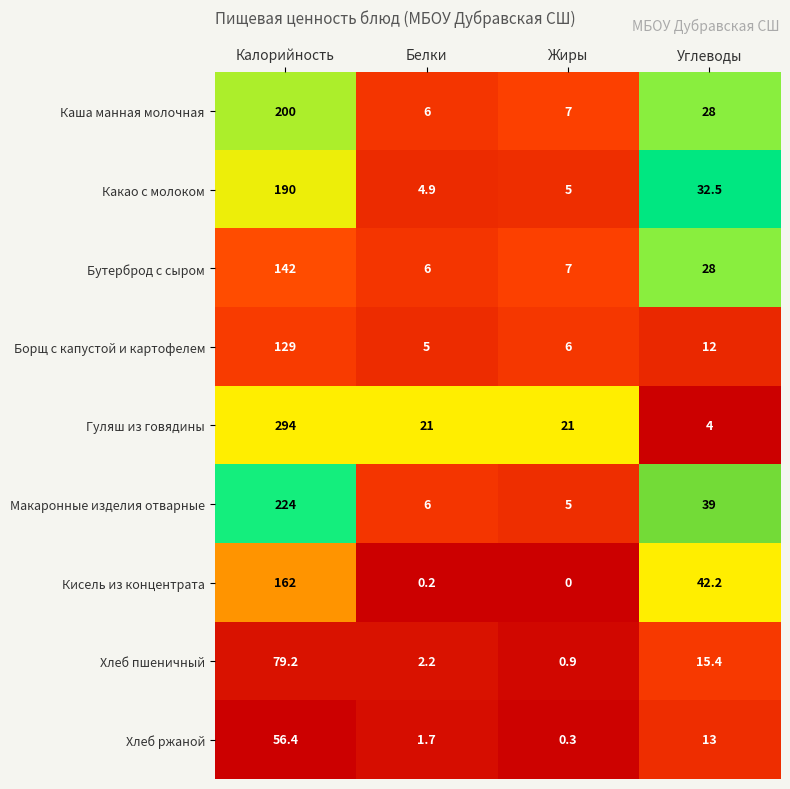

How many distinct data groups are displayed?

9